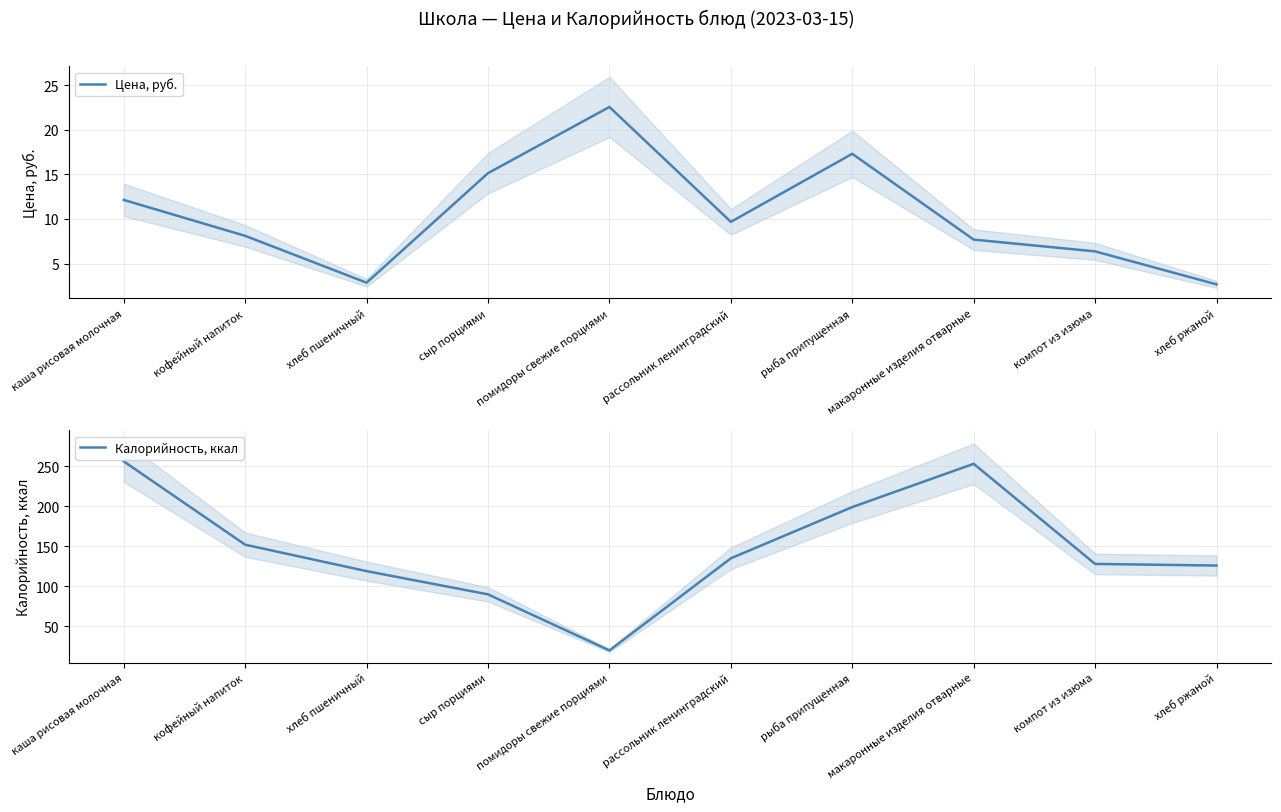

Reading right to left, transcribe all the data shown in this chart.

Цена, руб.: хлеб ржаной=2.7	компот из изюма=6.4	макаронные изделия отварные=7.7	рыба припущенная=17.3	рассольник ленинградский=9.7	помидоры свежие порциями=22.6	сыр порциями=15.1	хлеб пшеничный=2.9	кофейный напиток=8.1	каша рисовая молочная=12.1
Калорийность, ккал: хлеб ржаной=126.0	компот из изюма=128.0	макаронные изделия отварные=253.0	рыба припущенная=199.0	рассольник ленинградский=135.0	помидоры свежие порциями=20.0	сыр порциями=90.0	хлеб пшеничный=119.0	кофейный напиток=152.0	каша рисовая молочная=256.0